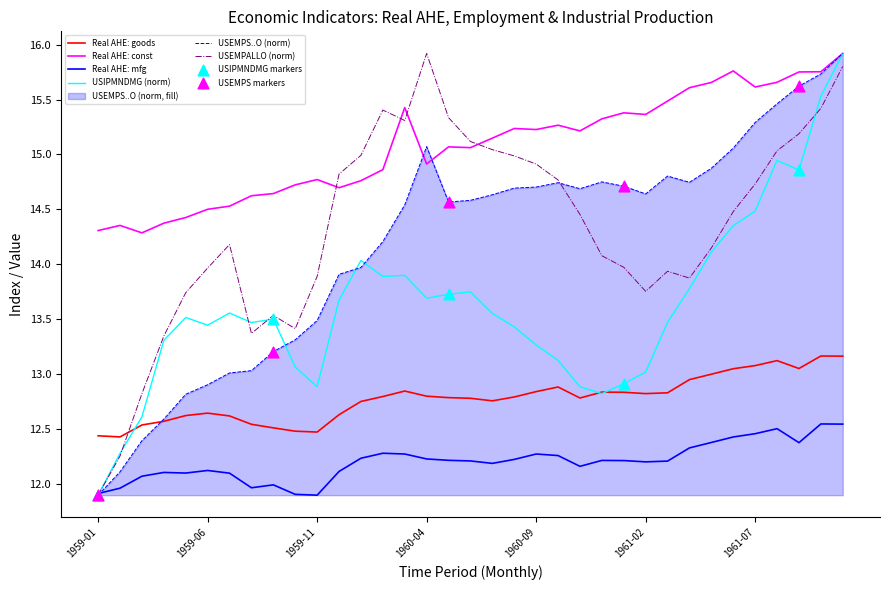

Which series has the widest spread of Y values?

USIPMNDMG